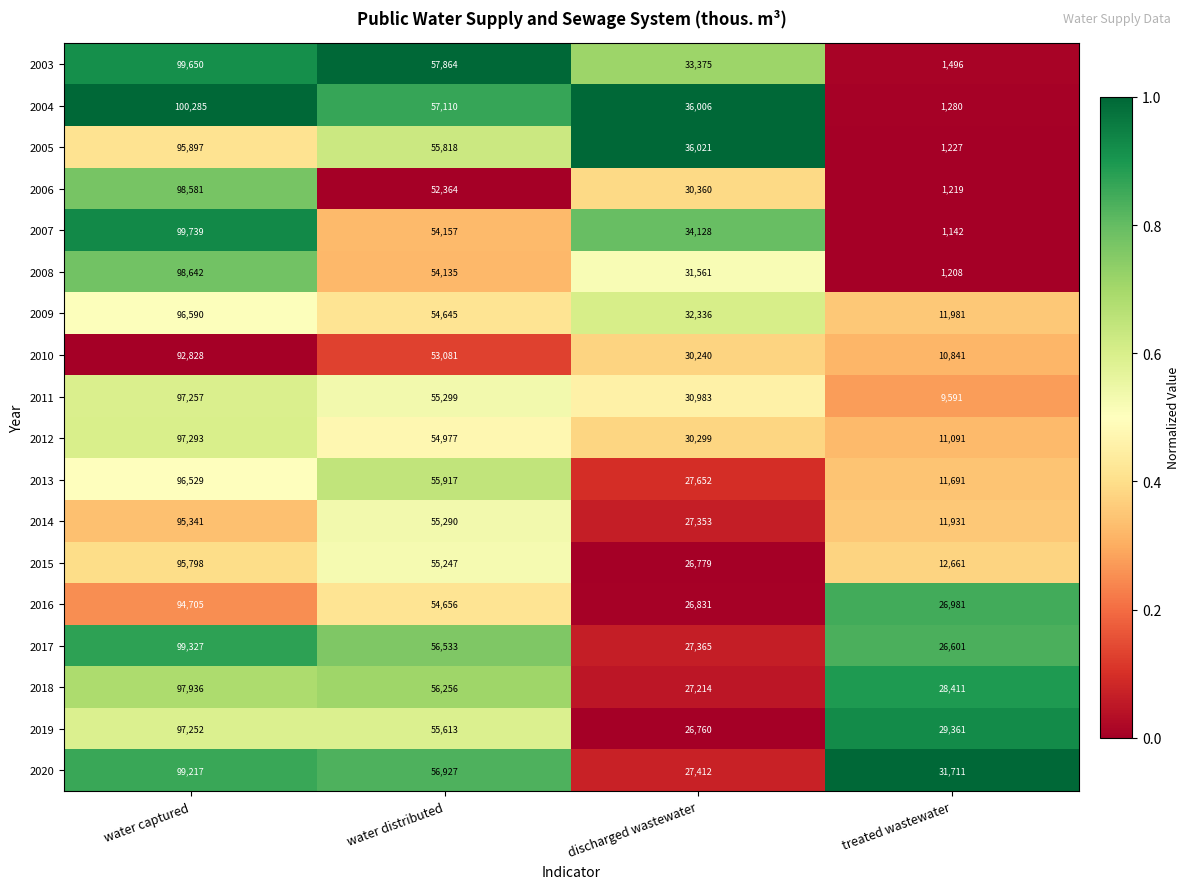

Which series has the largest total across all categories?

2020